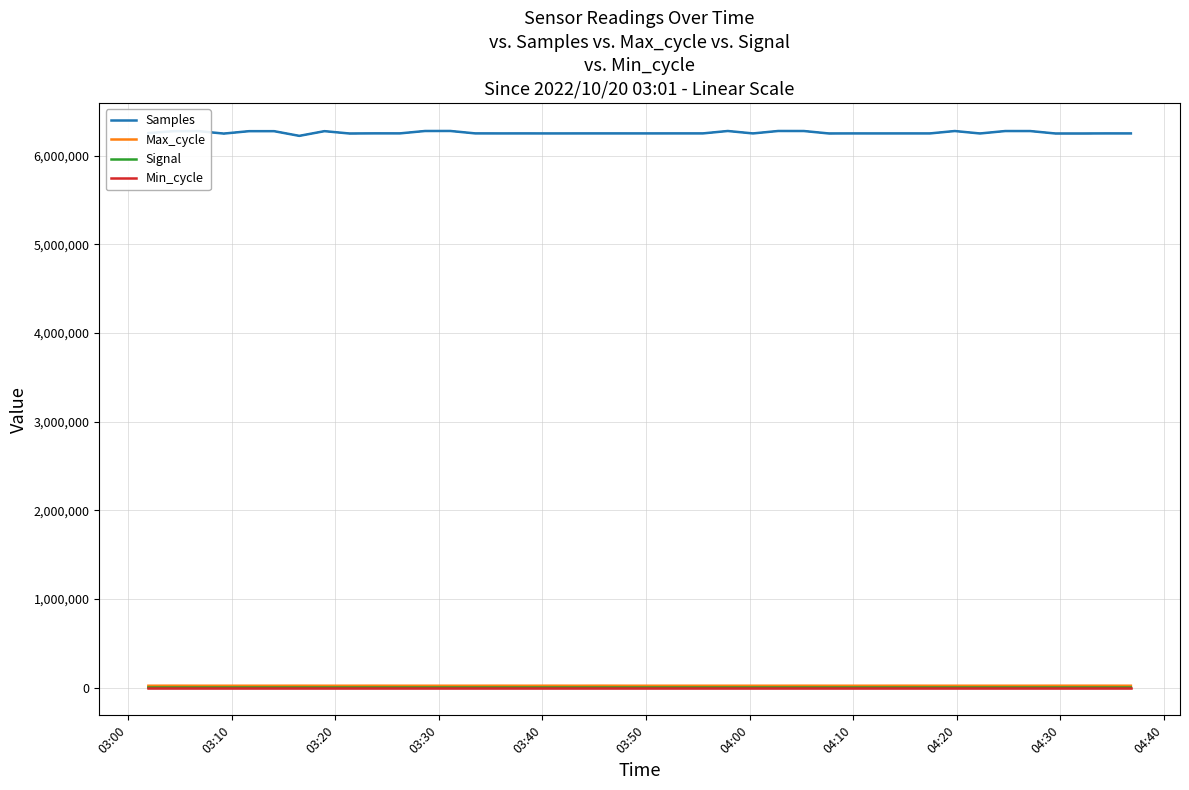

Which series has the largest range (max minus min)?

Samples